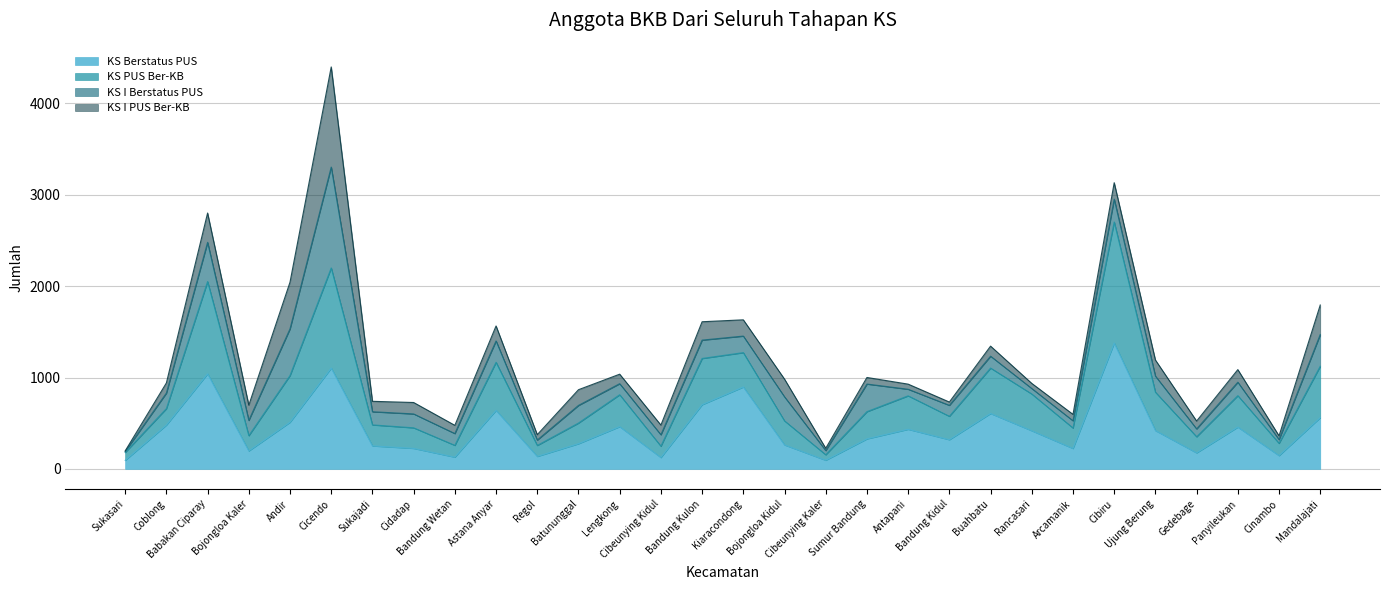

What is the highest value of the KS Berstatus PUS series?

1378